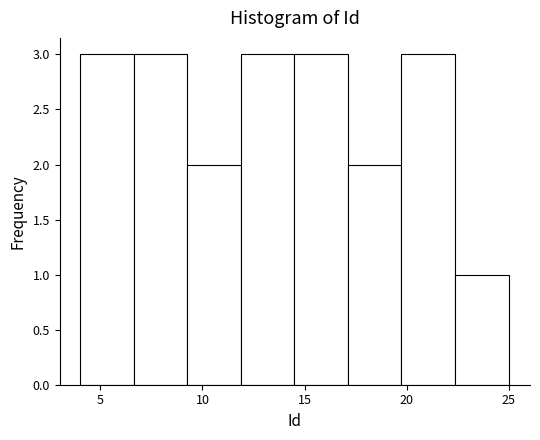

How tall is the bar that spans 9.5 to 12.0 on the x-axis? Neither the bar edges nor the heights are printed on the chart, so give them approximately, as read against the axes.

2